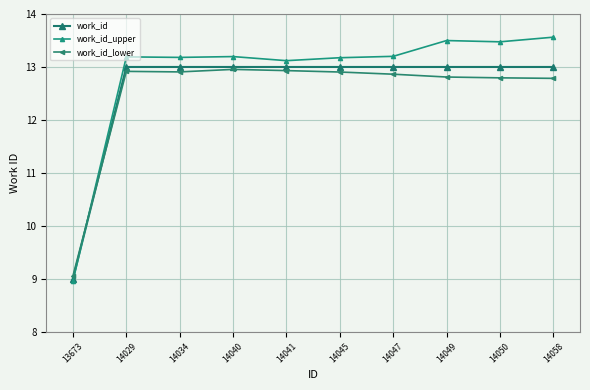

True or false: work_id has a value of 16.2 at 13673.

False